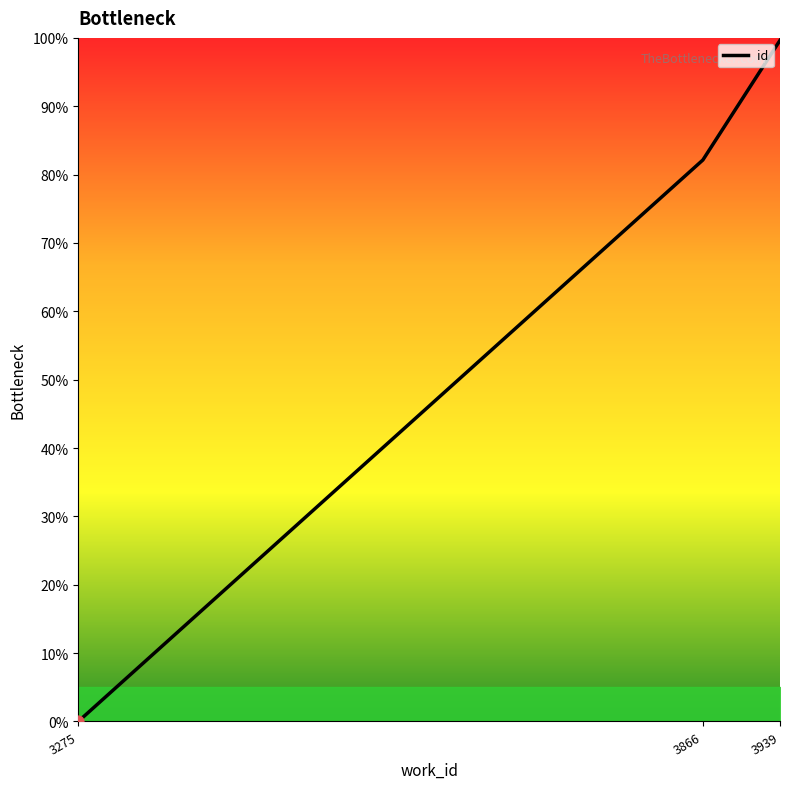

Between 3939 and 3866, which is larger?

3939